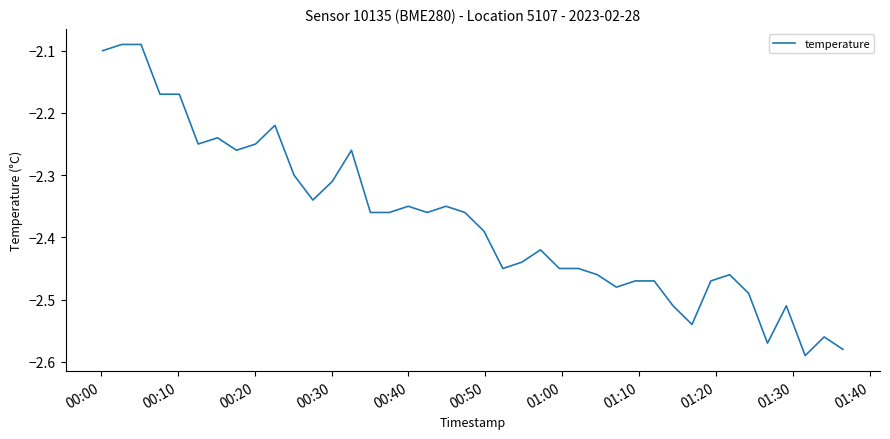

What is the difference between the maximum and minimum values?

0.5